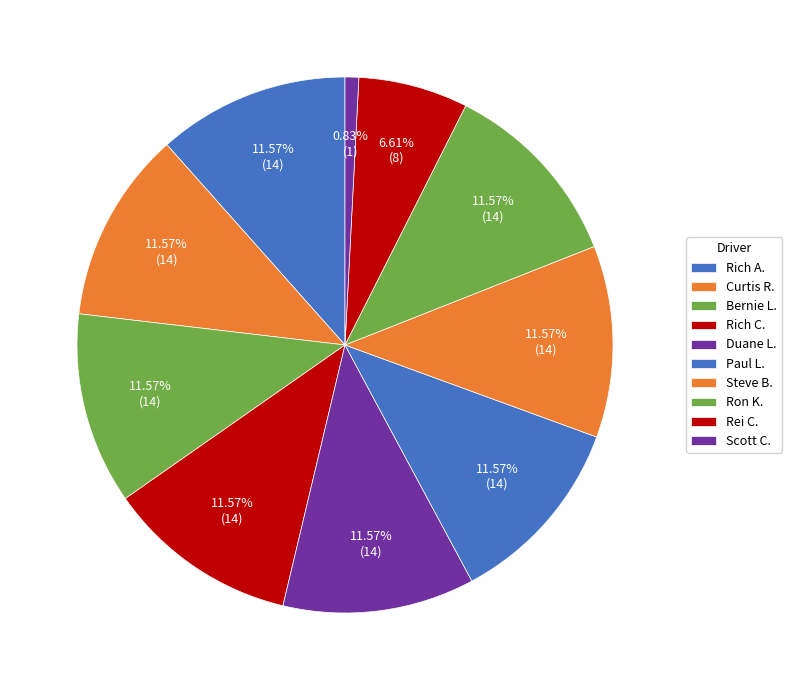

To the nearest percent, what is the difference between the largest and smallest slice percentages?

11%